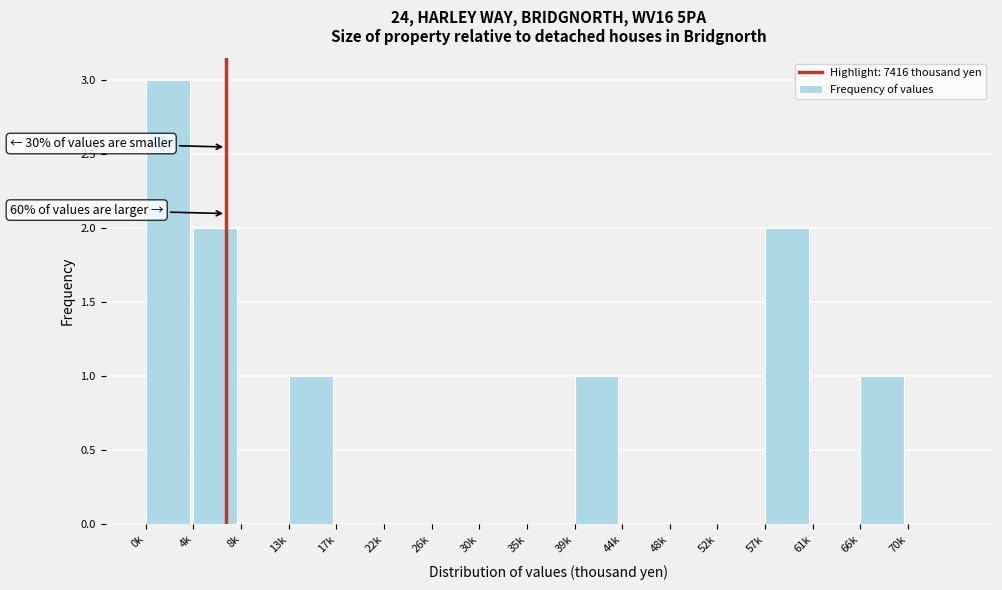

Reading left to right, transcribe all the data shown in this chart.

0k=3	4k=2	8k=0	13k=1	17k=0	22k=0	26k=0	30k=0	35k=0	39k=1	44k=0	48k=0	52k=0	57k=2	61k=0	66k=1	70k=0